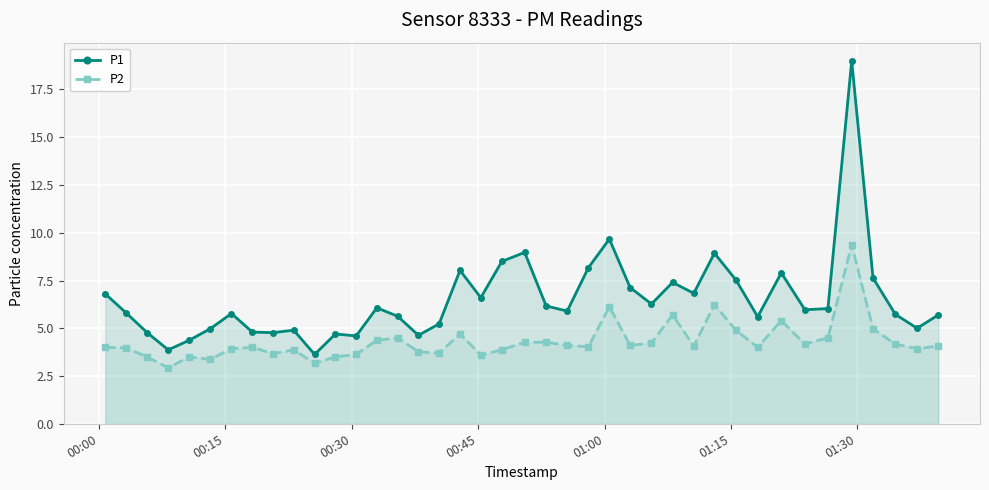

Reading right to left, extract all data points from this chart.

P1: 5.7	5.0	5.7	7.6	19.0	6.0	6.0	7.9	5.6	7.5	8.9	6.8	7.4	6.3	7.1	9.7	8.2	5.9	6.2	9.0	8.5	6.6	8.0	5.2	4.6	5.6	6.1	4.6	4.7	3.6	4.9	4.8	4.8	5.8	5.0	4.4	3.9	4.8	5.8	6.8
P2: 4.1	3.9	4.2	5.0	9.4	4.5	4.2	5.4	4.0	4.9	6.2	4.1	5.7	4.2	4.1	6.1	4.0	4.1	4.3	4.3	3.9	3.6	4.7	3.7	3.8	4.5	4.4	3.6	3.5	3.2	3.9	3.7	4.0	3.9	3.4	3.5	2.9	3.5	4.0	4.0